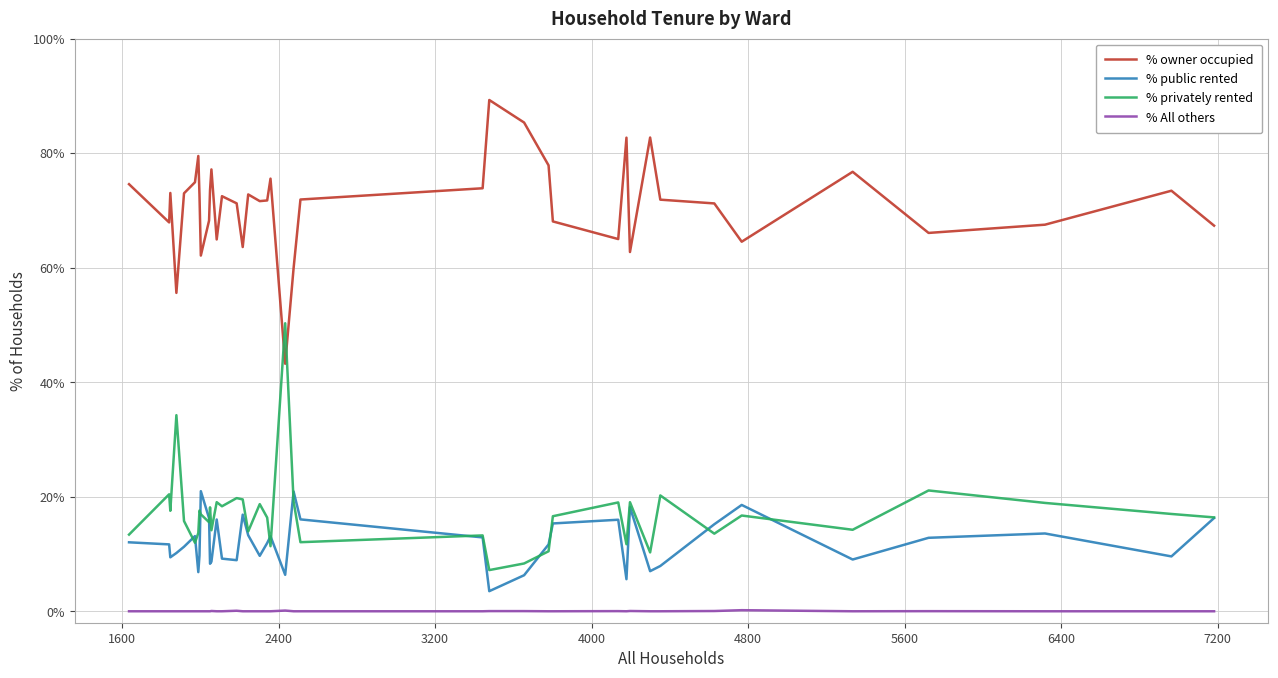

What are all the series names shown in the legend?

% owner occupied, % public rented, % privately rented, % All others